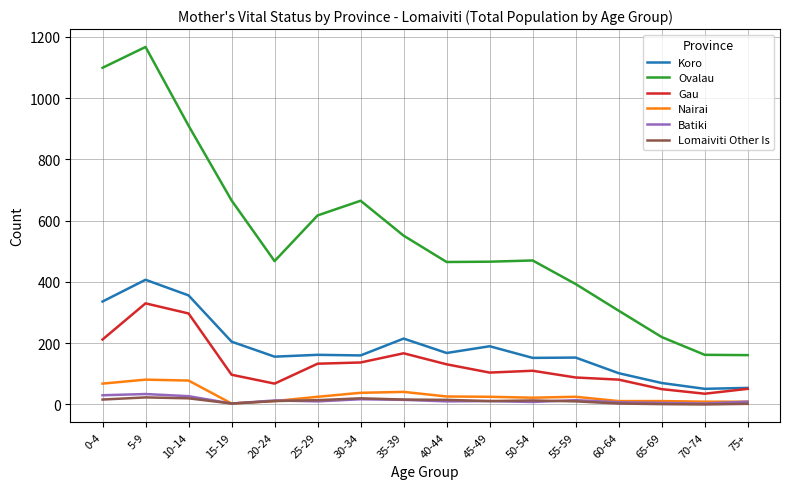

The Lomaiviti Other Is series shows 3 at 60-64. True or false?

True